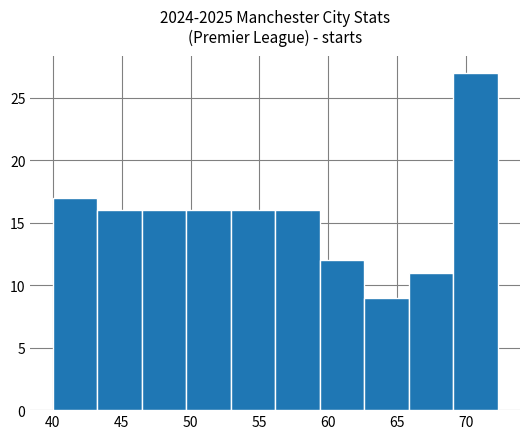

What is the height of the bar covering 59.5 to 62.5 on the x-axis? Neither the bar edges nor the heights are printed on the chart, so give them approximately, as read against the axes.

12